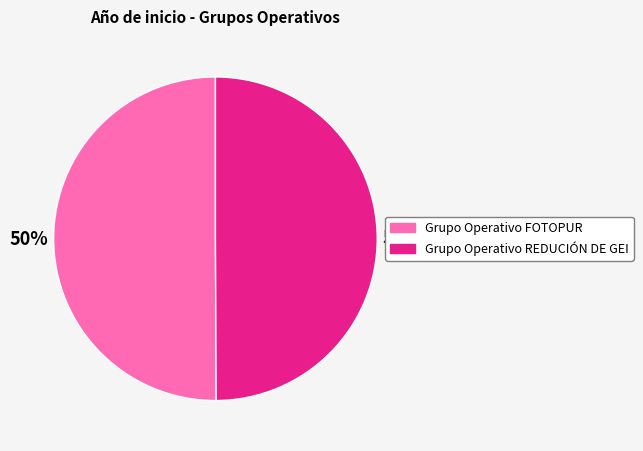

To the nearest percent, what is the combined percentage of Grupo Operativo FOTOPUR and Grupo Operativo REDUCIÓN DE GEI?

100%